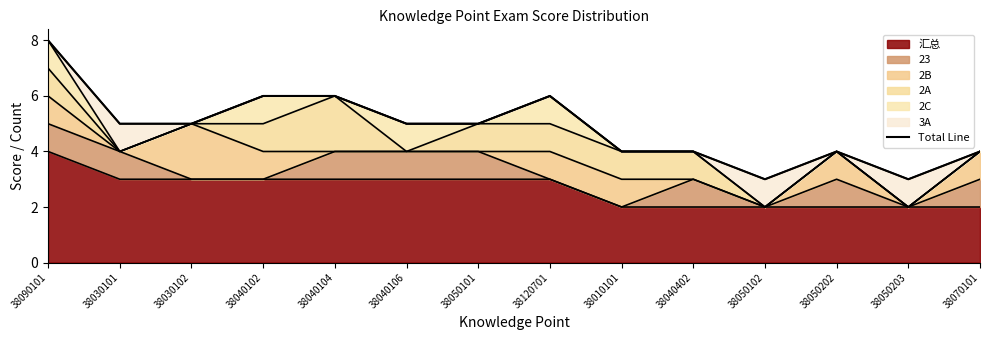

Is it true that the value at 38040402 is 7?

False